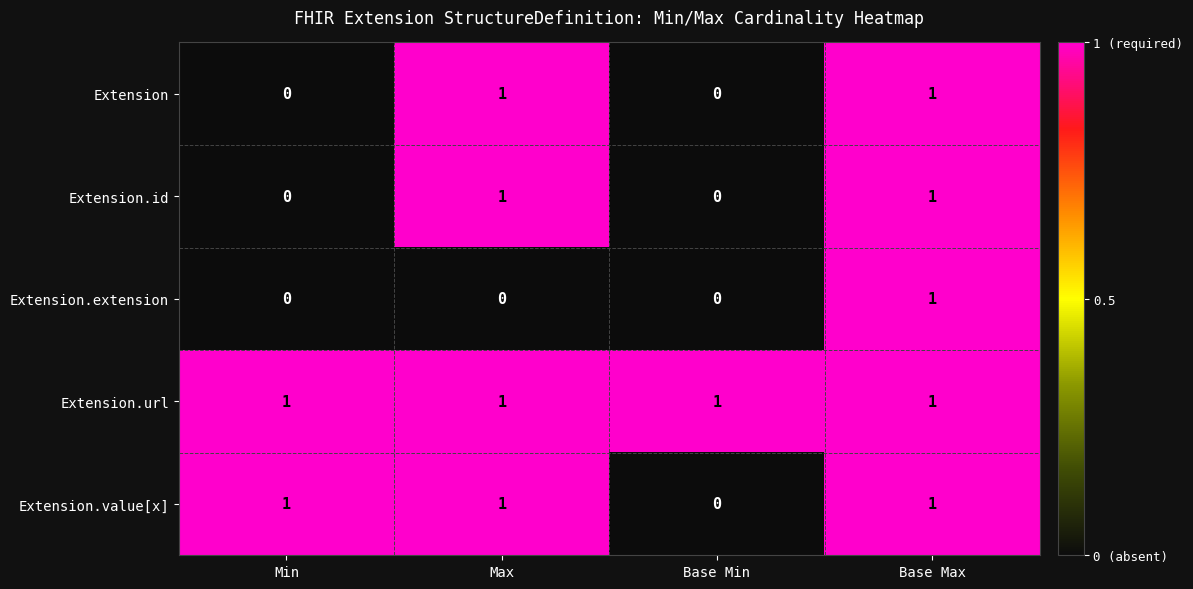

What is the total value across all series at Base Max?

5